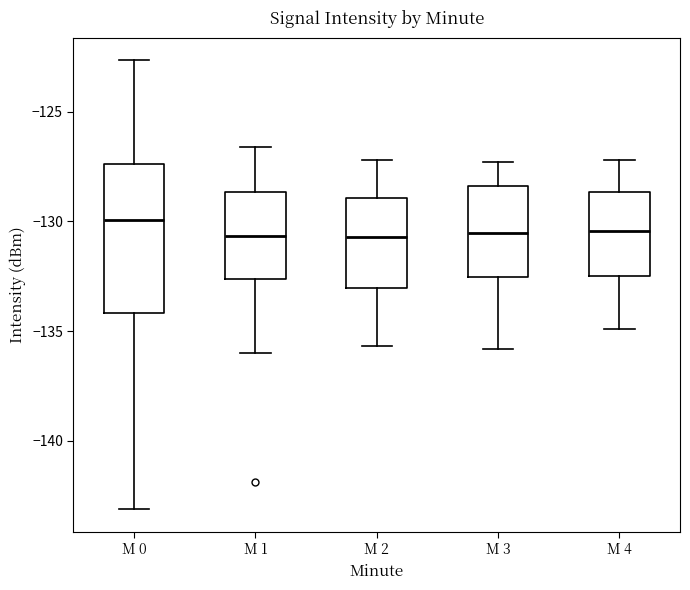

Where does the lower whisker of the box for M 2 end on the y-axis? The values are not printed on the chart, so give them approximately, as read against the axis.

-135.5